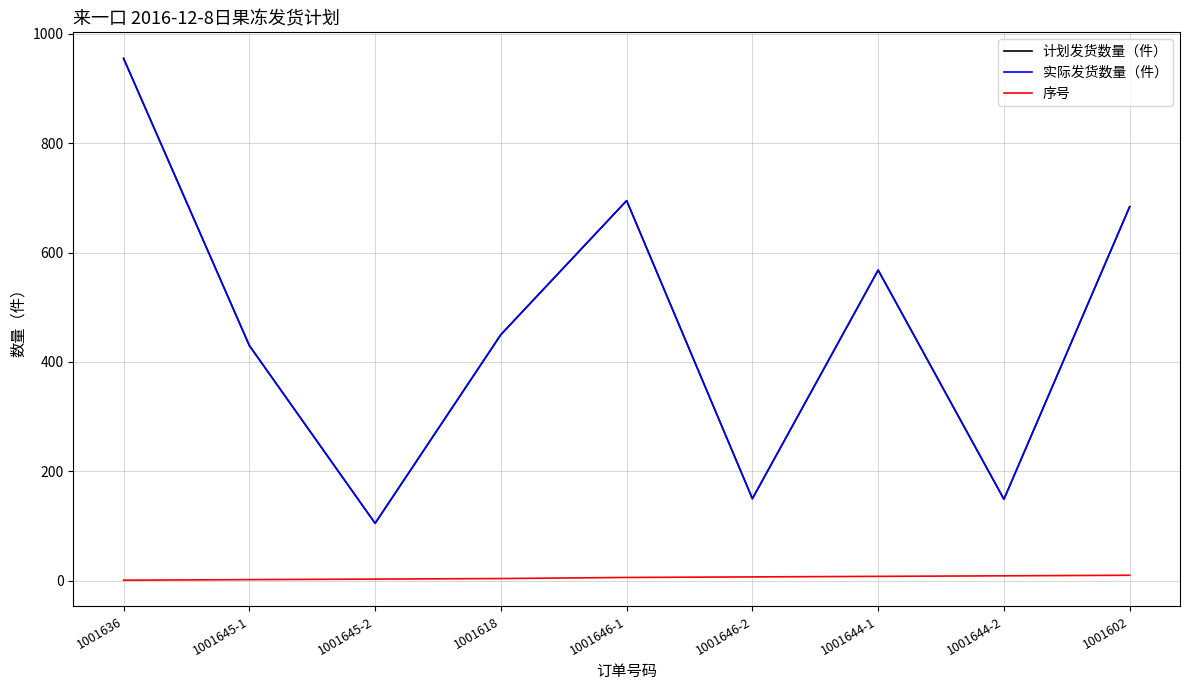

What is the average value of the 计划发货数量（件） series?

465